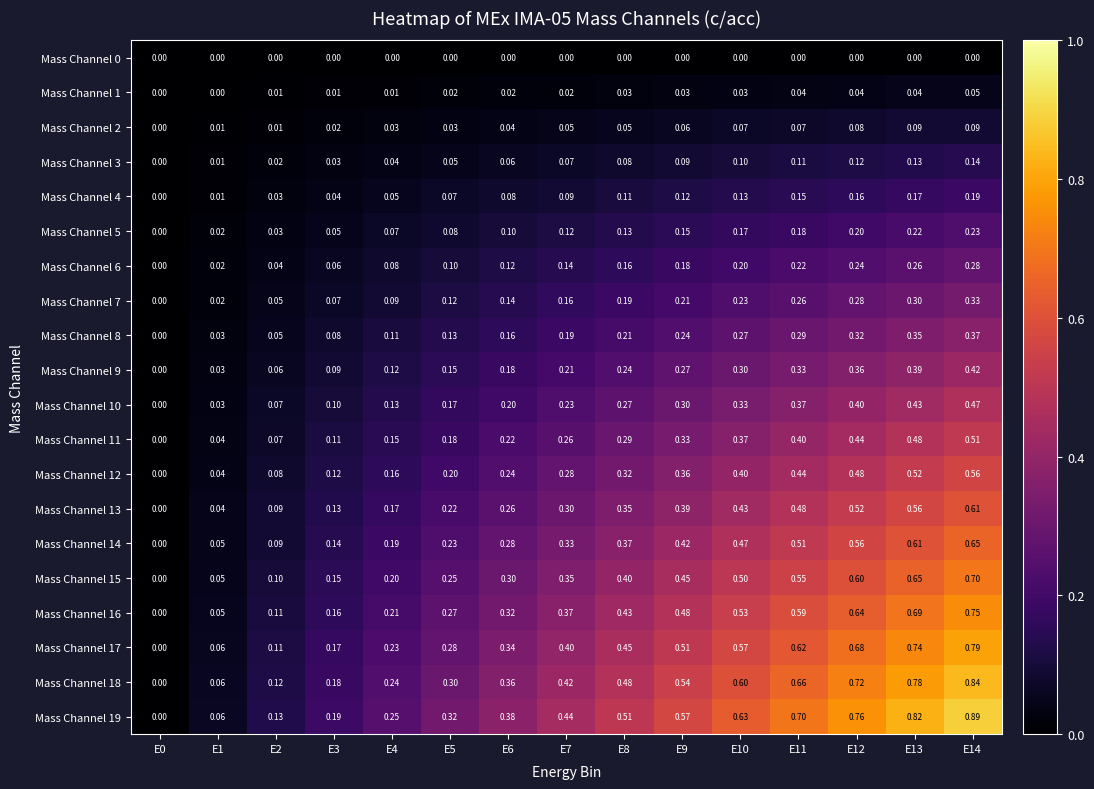

How many values in Mass Channel 18 are above zero?

14